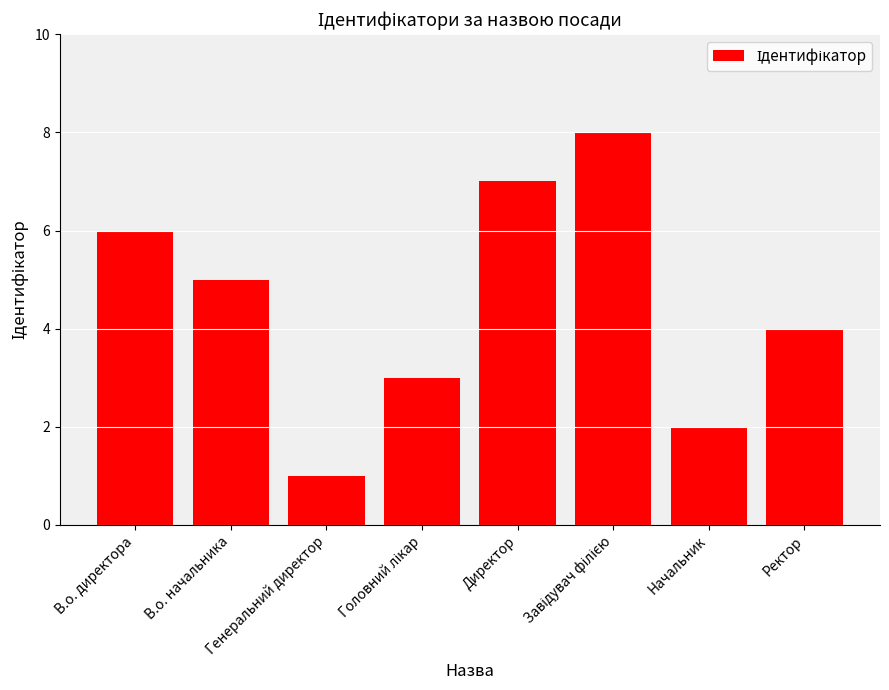

What is the greatest value displayed?

8